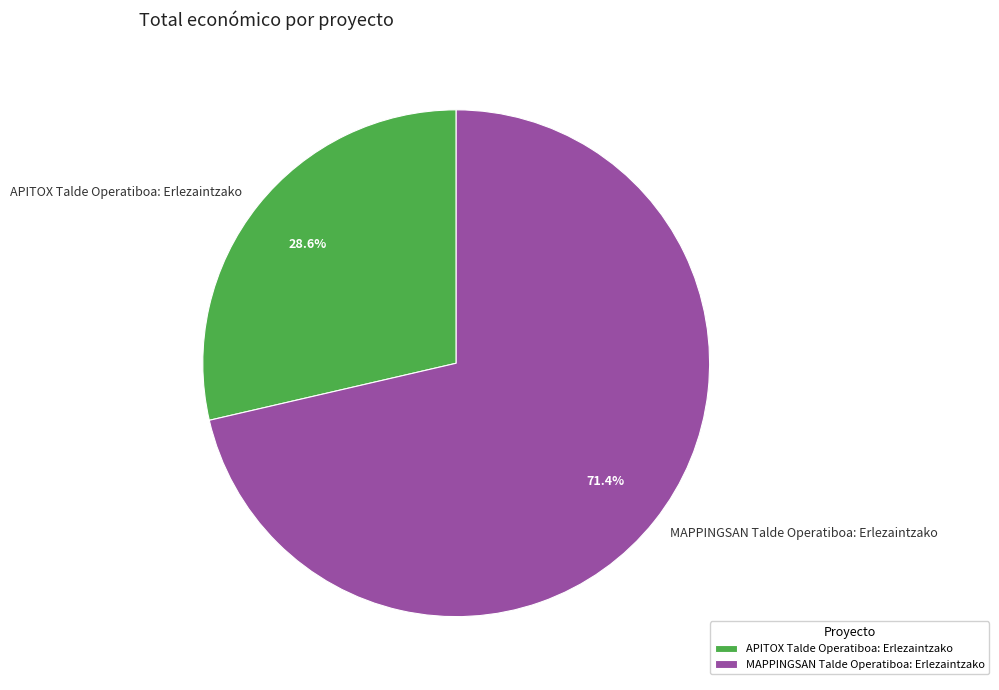

How many segments does this pie chart have?

2